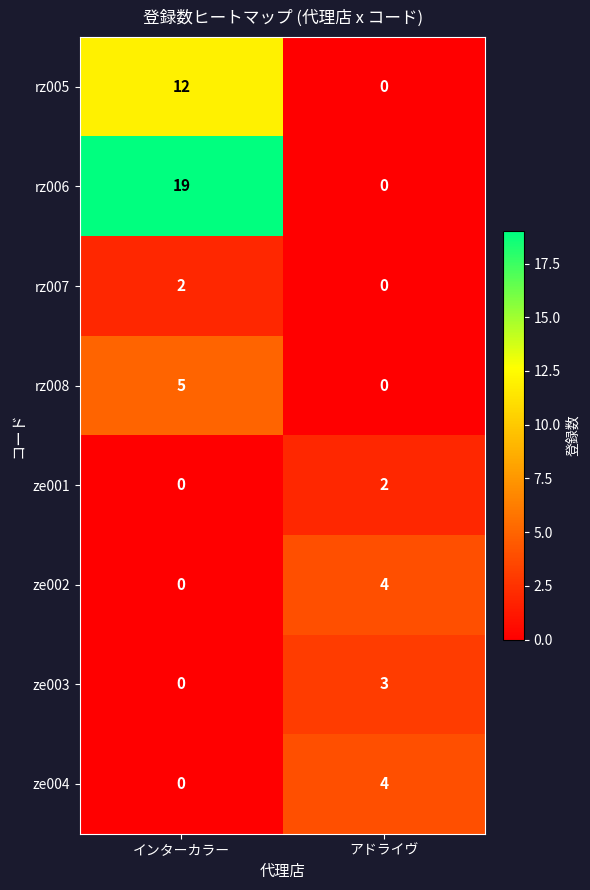

At which label is ze004 closest to 2?

インターカラー